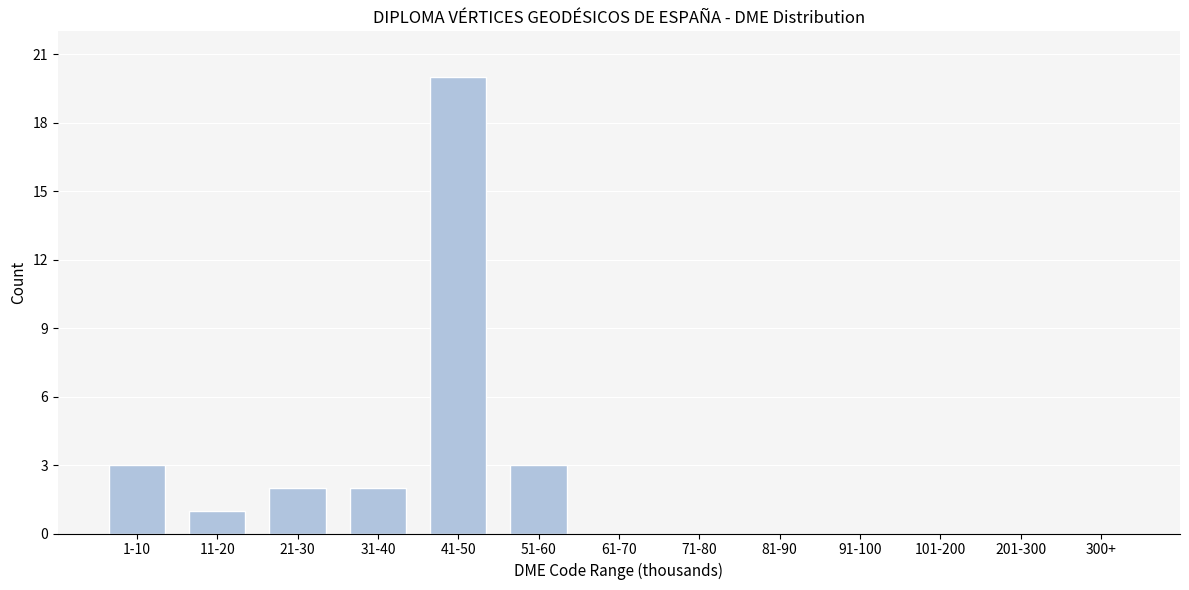

Reading left to right, list all the values displayed in this chart.

1-10=3	11-20=1	21-30=2	31-40=2	41-50=20	51-60=3	61-70=0	71-80=0	81-90=0	91-100=0	101-200=0	201-300=0	300+=0